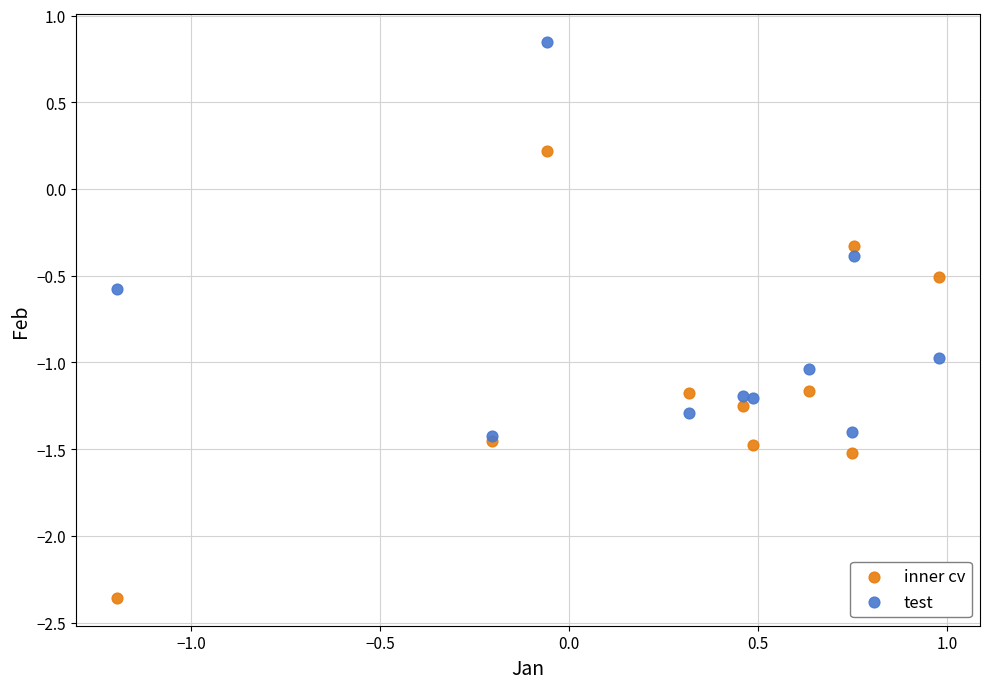

Which series reaches the minimum Y coordinate?

inner cv